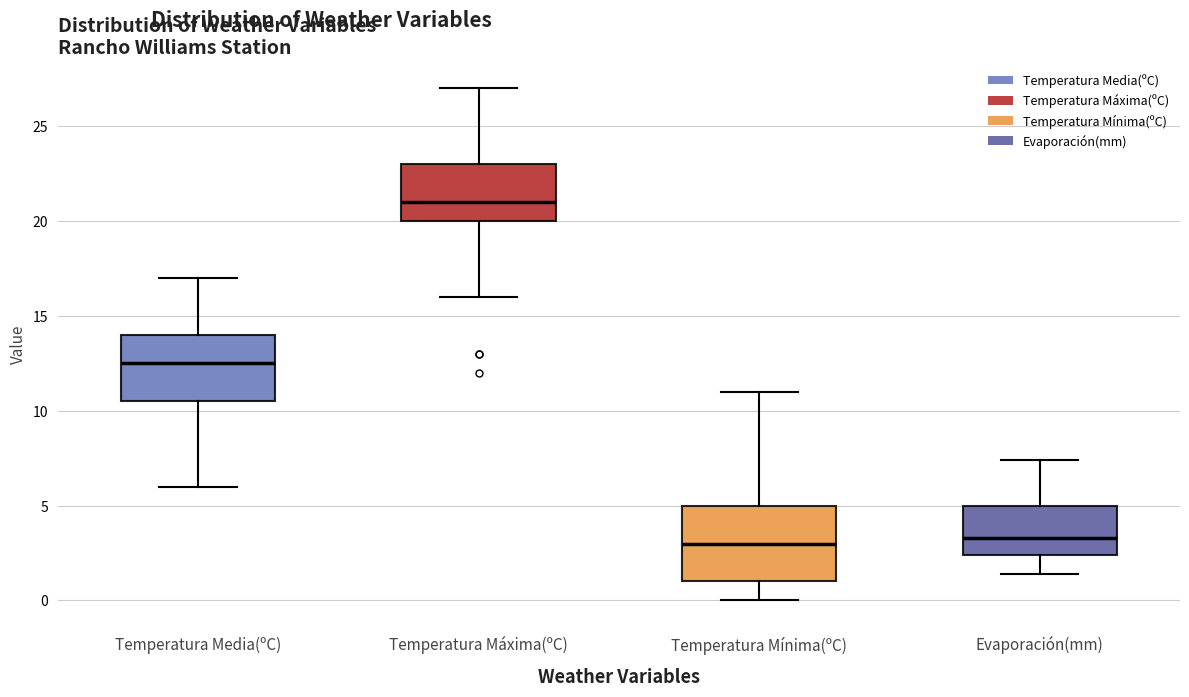

Reading left to right, read every box against the y-axis: the position of its median line, the range the box covers, and the ends of its whiskers. The values are not printed on the chart, so give them approximately, as read against the axis.

Temperatura Media(ºC): median 12.5, box 10.5 to 14.0, whiskers 6.0 to 17.0
Temperatura Máxima(ºC): median 21.0, box 20.0 to 23.0, whiskers 16.0 to 27.0
Temperatura Mínima(ºC): median 3.0, box 1.0 to 5.0, whiskers 0.0 to 11.0
Evaporación(mm): median 3.5, box 2.5 to 5.0, whiskers 1.5 to 7.5